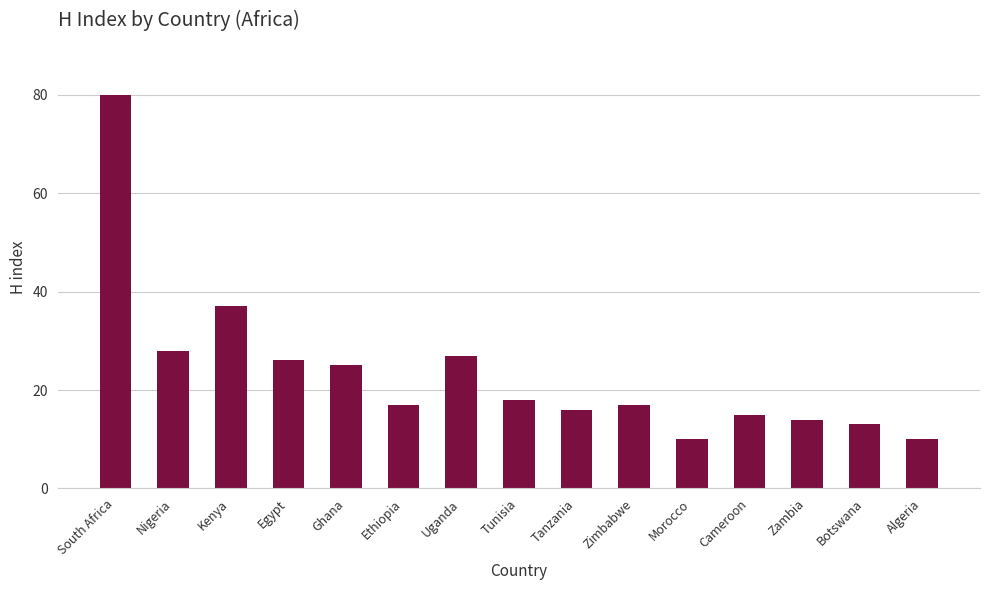

Read the value at Morocco, to the nearest 5.

10